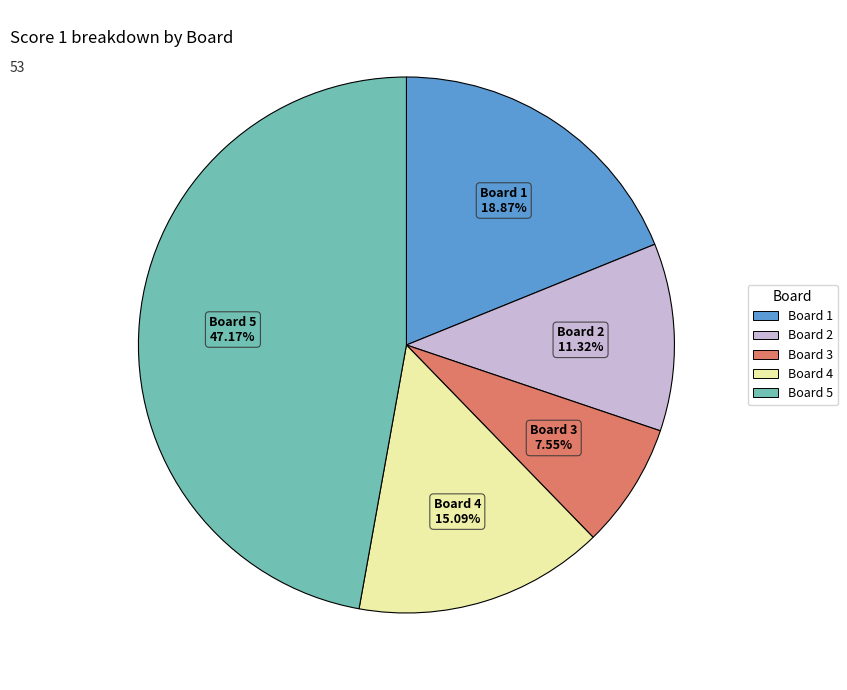

Does any single category account for the majority?

No